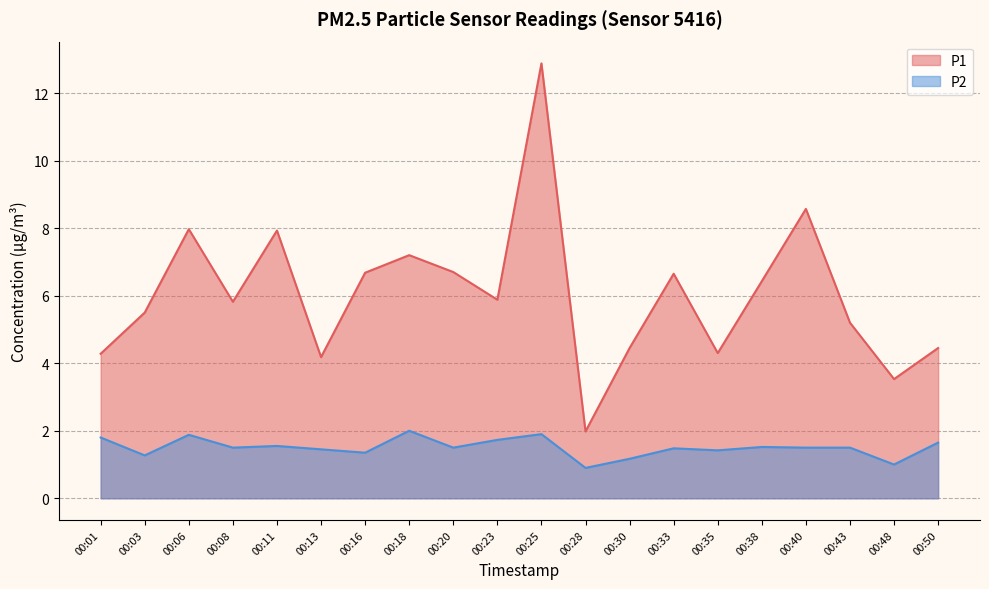

True or false: P1 has a value of 5.1 at 00:40.

False